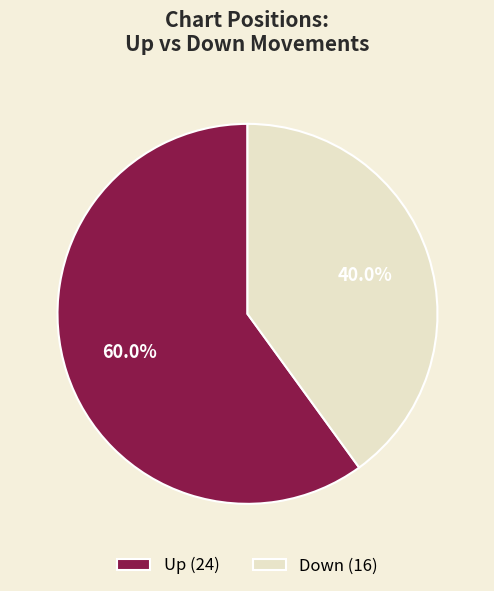

Rank the categories by value from highest to lowest.

Up (24), Down (16)